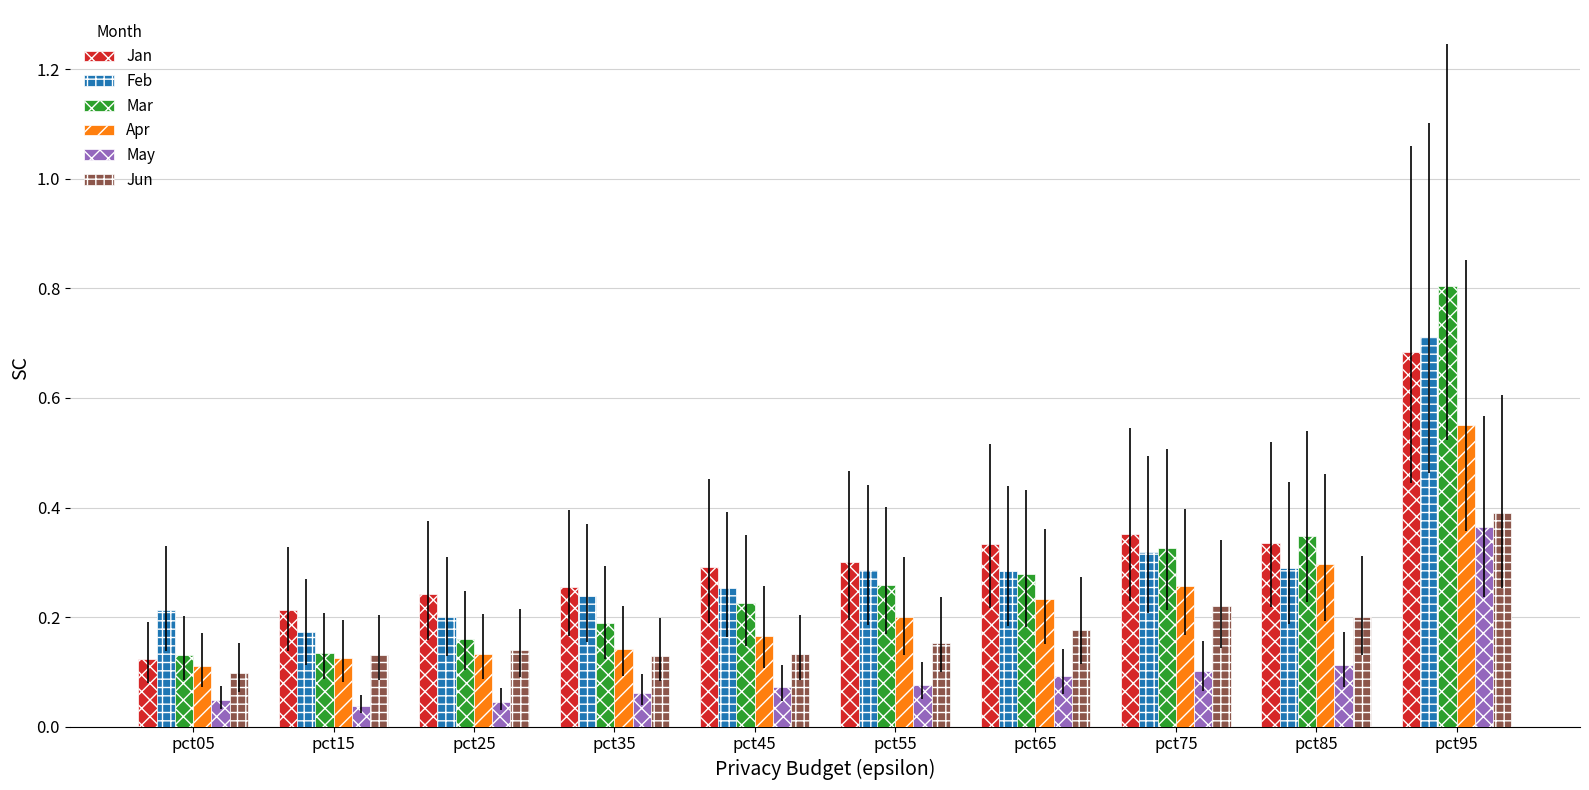

How many Mar values are between 0 and 1?

10